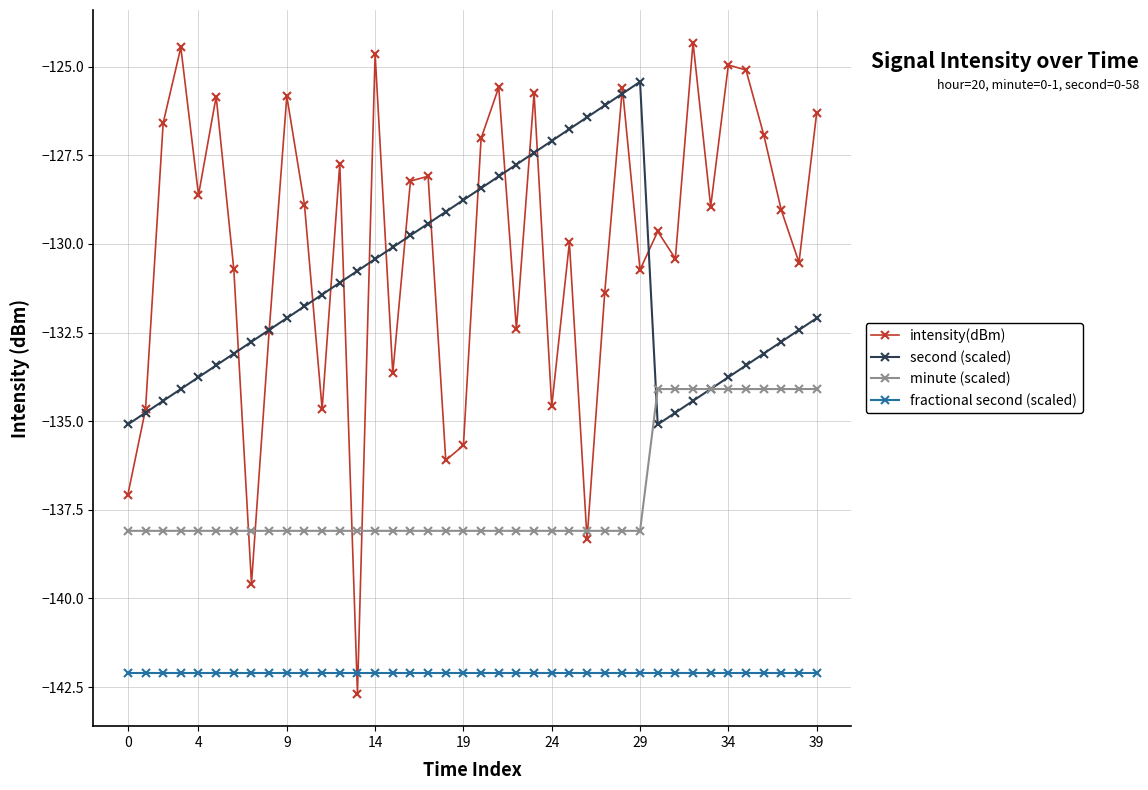

Which series has the widest spread of values?

intensity(dBm)